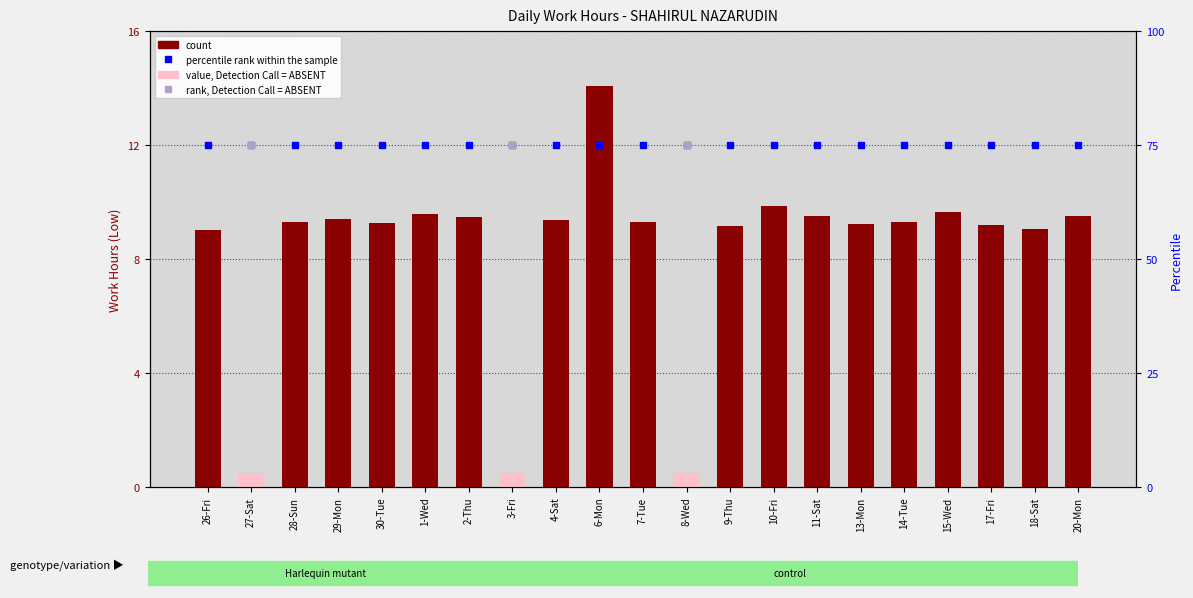

What is the average value of the percentile rank within the sample series?

75.0